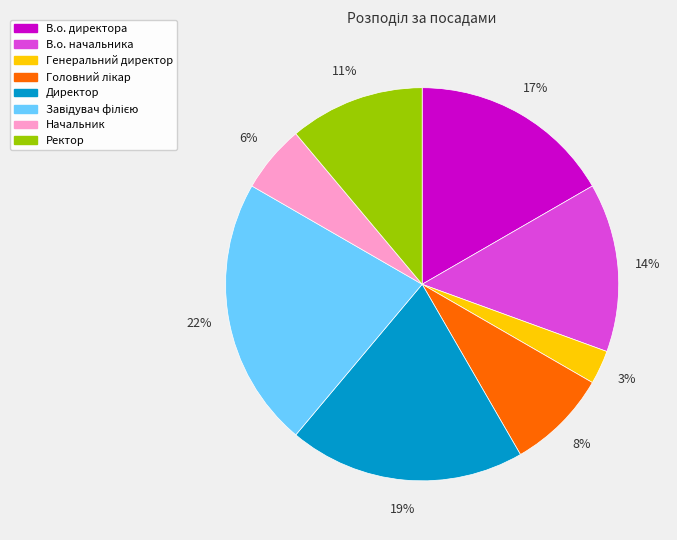

What percentage is the Генеральний директор slice, to the nearest percent?

3%